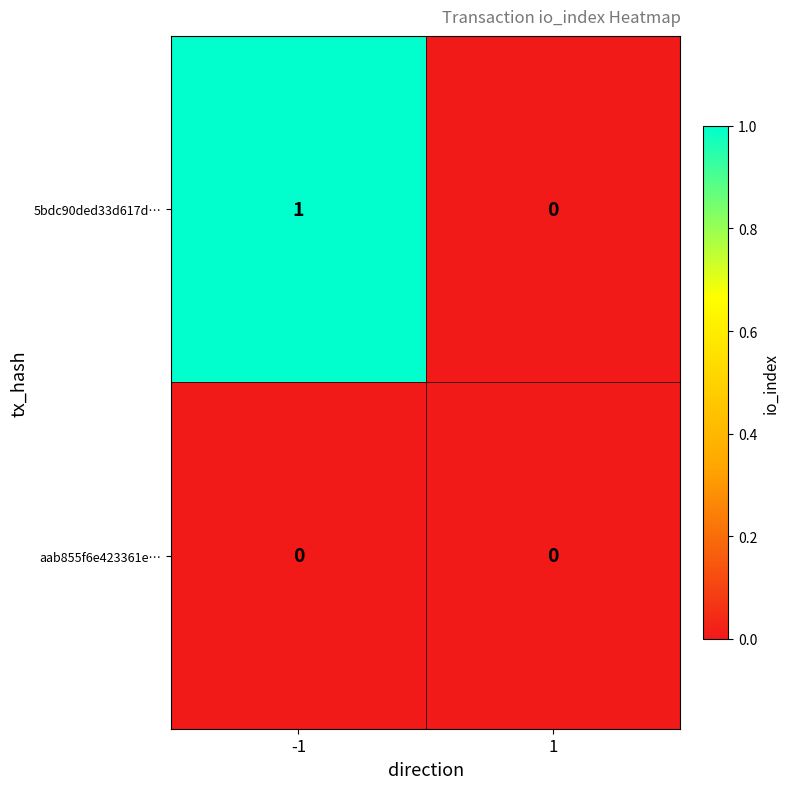

Reading left to right, list all the values displayed in this chart.

5bdc90ded33d617d…: 1	0
aab855f6e423361e…: 0	0